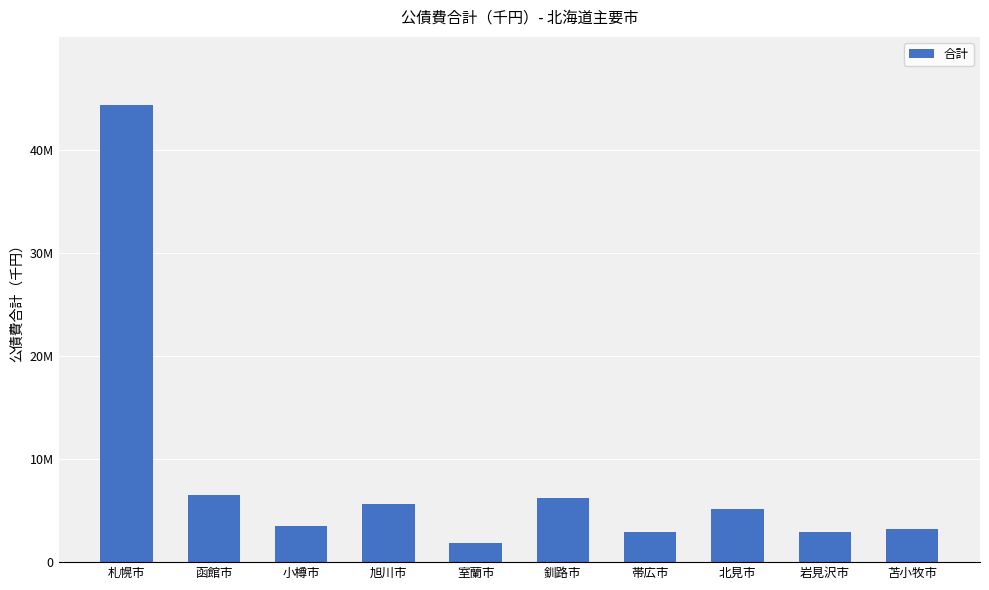

Where does the data first go above 5135204?

札幌市